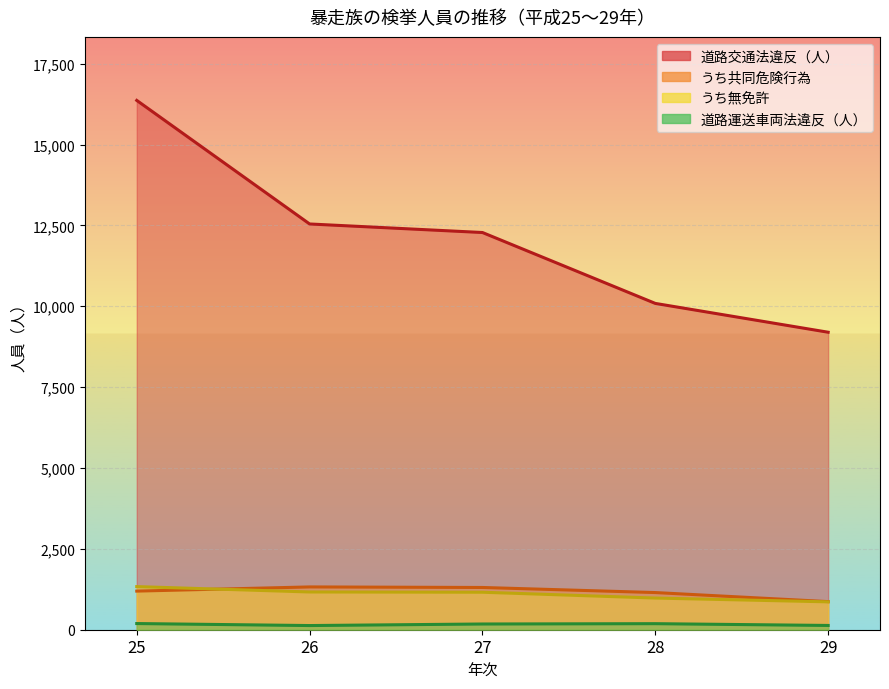

Where does the 道路運送車両法違反（人） series first go above 177?

25